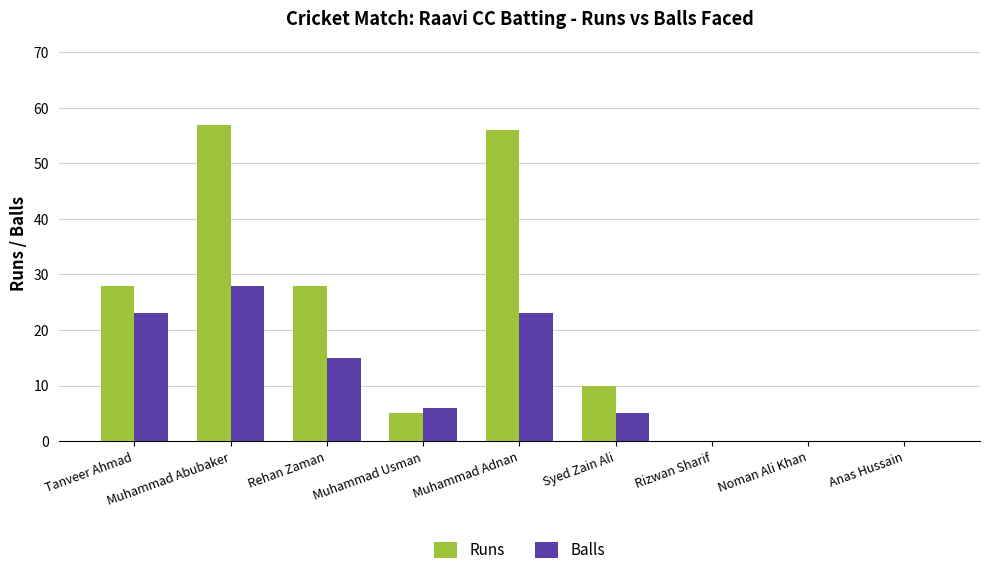

Which series has the largest total across all categories?

Runs